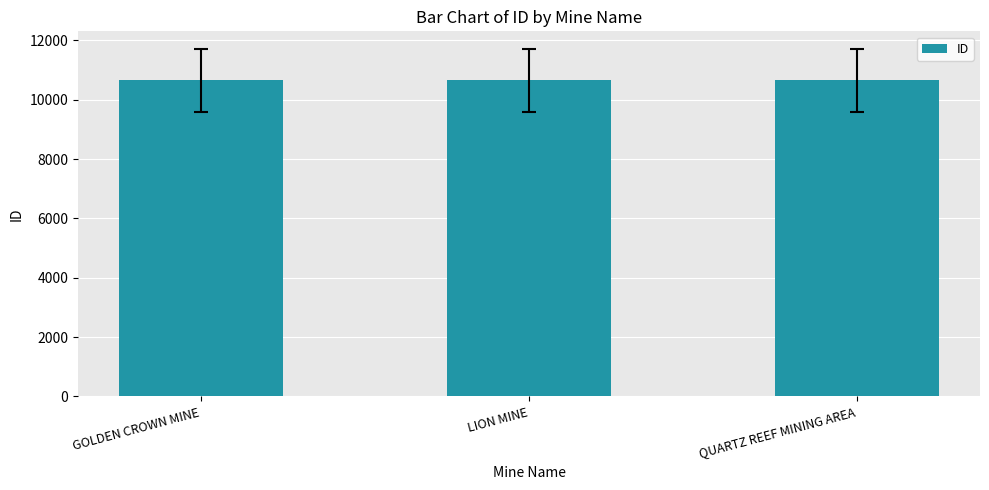

The value at GOLDEN CROWN MINE is 14507. True or false?

False